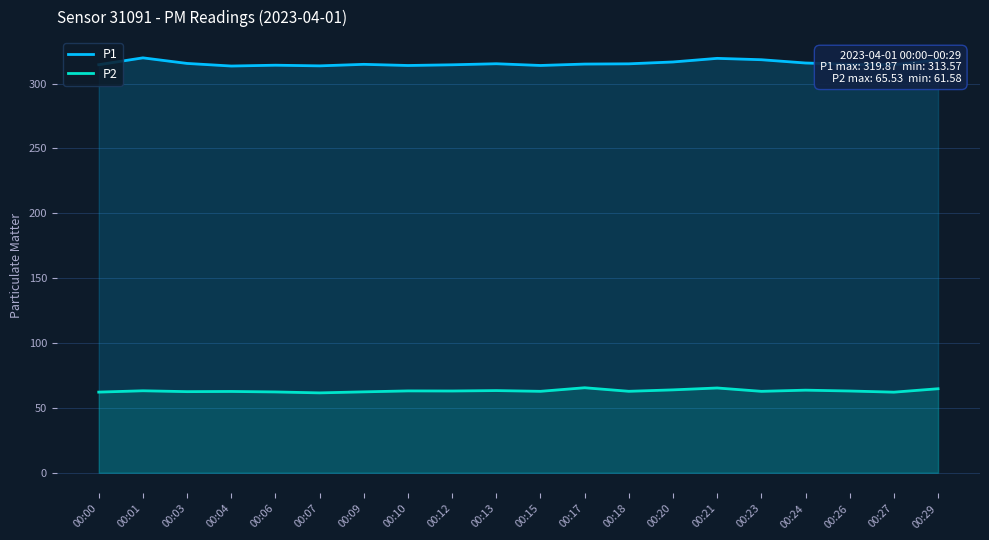

What are all the series names shown in the legend?

P1, P2